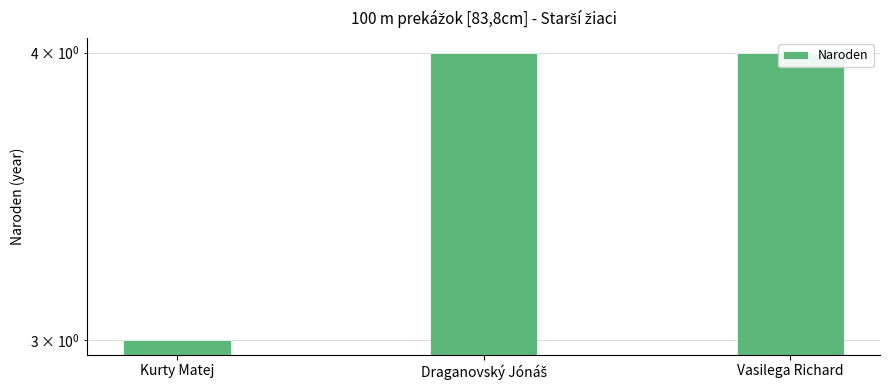

Approximately how many times larger is the value at Vasilega Richard compared to Draganovský Jónáš?

1.0